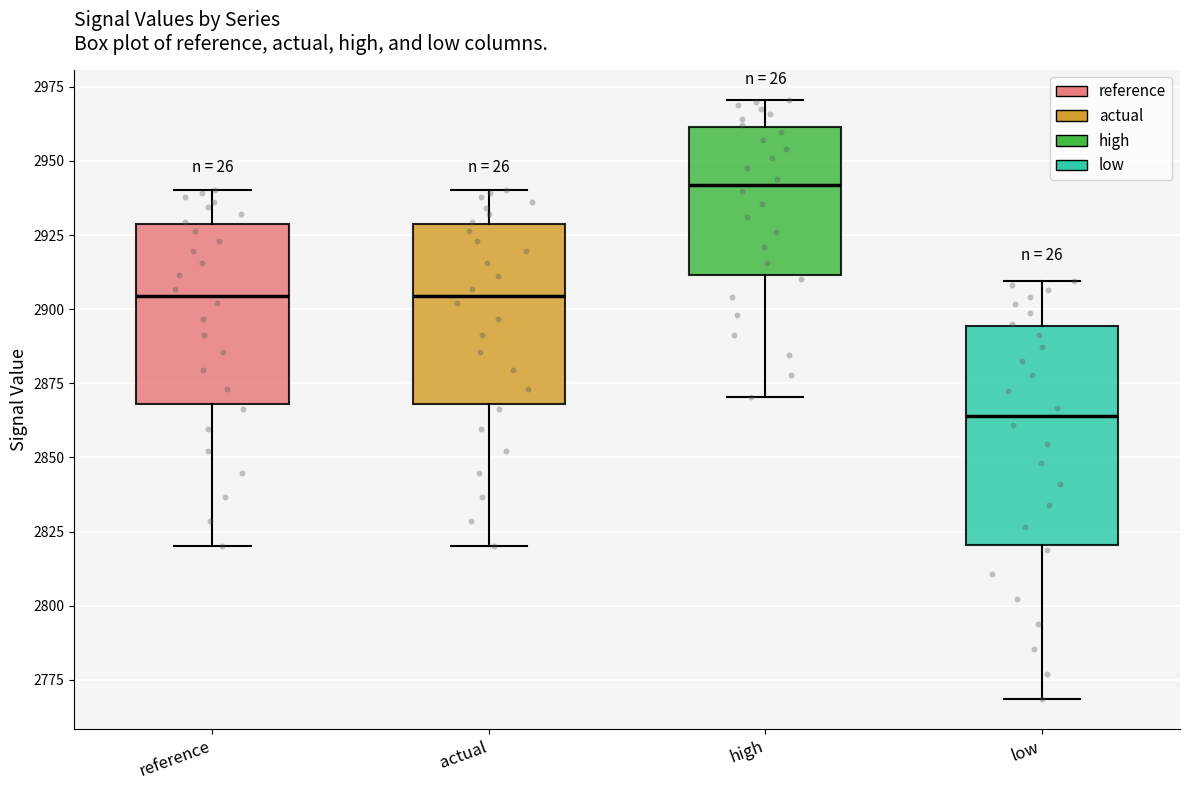

Where does the lower whisker of the box for reference end on the y-axis? The values are not printed on the chart, so give them approximately, as read against the axis.

2820